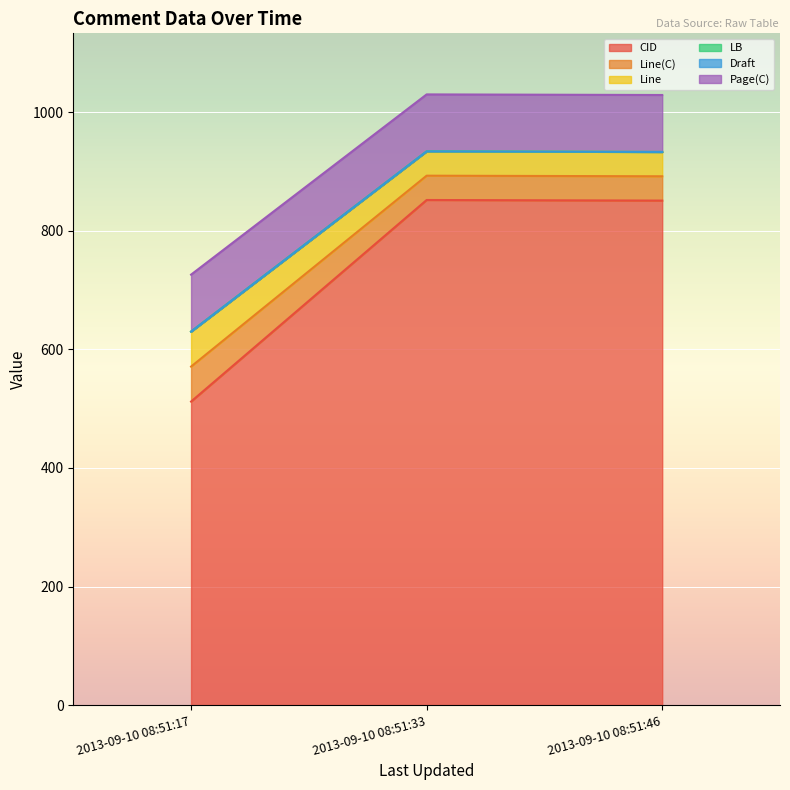

Does the chart display data point markers on the line(s)?

No